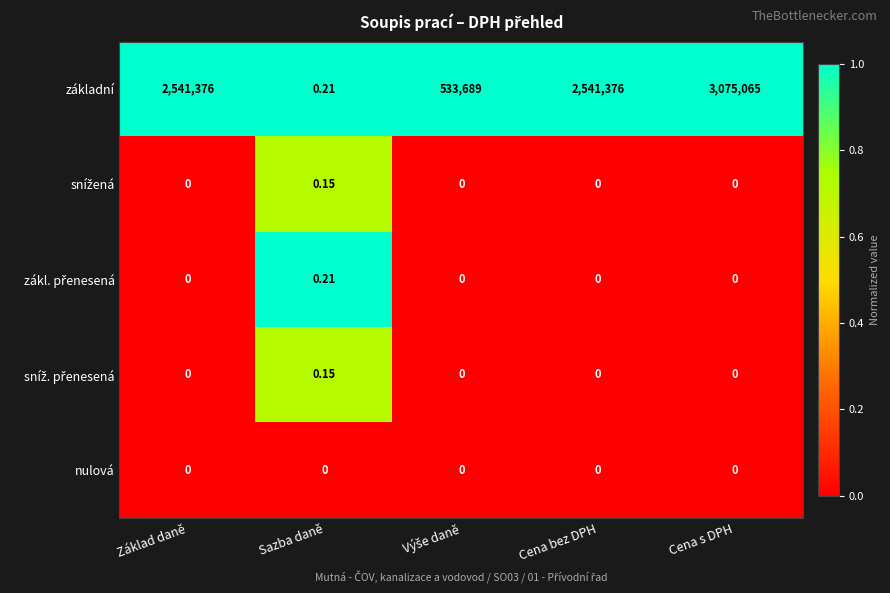

Which series has the largest range (max minus min)?

základní